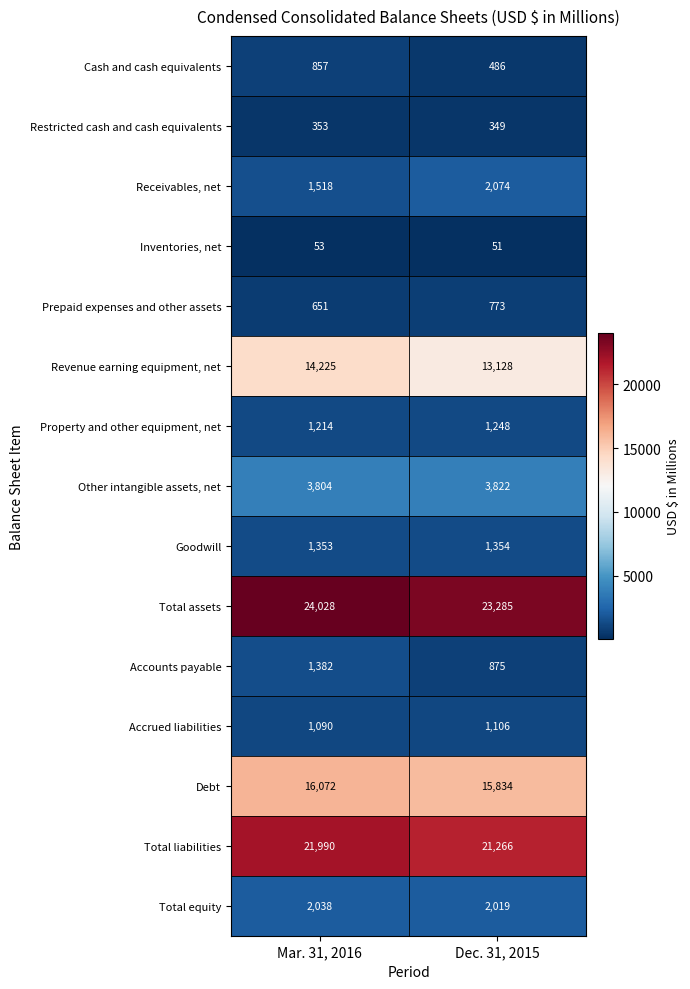

Where is Accounts payable nearest to the value 1128?

Dec. 31, 2015